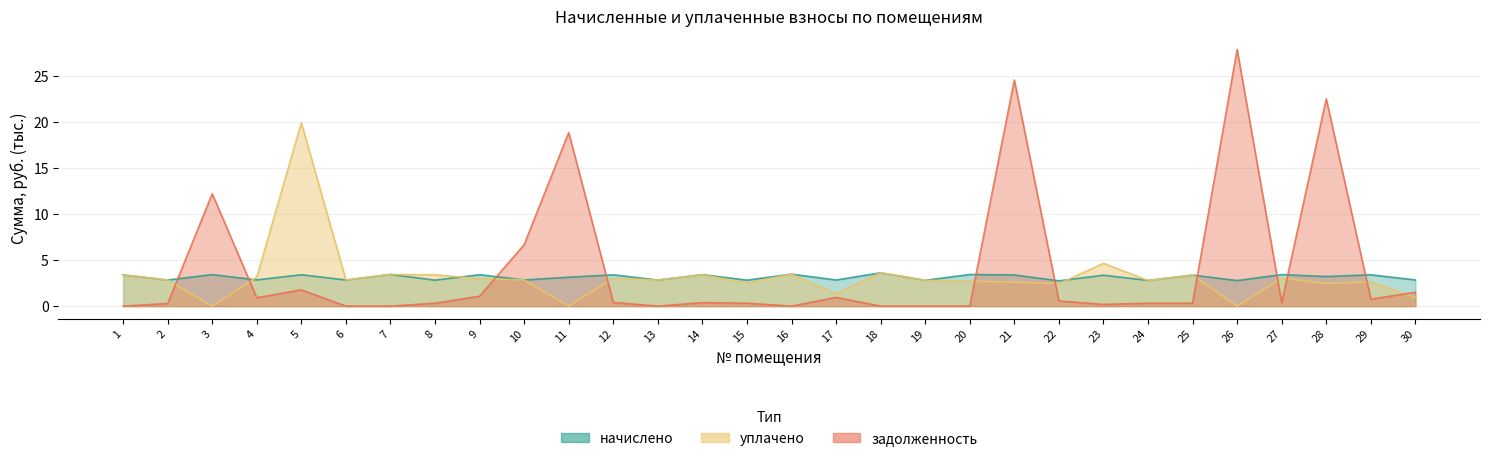

Does the chart display data point markers on the line(s)?

No